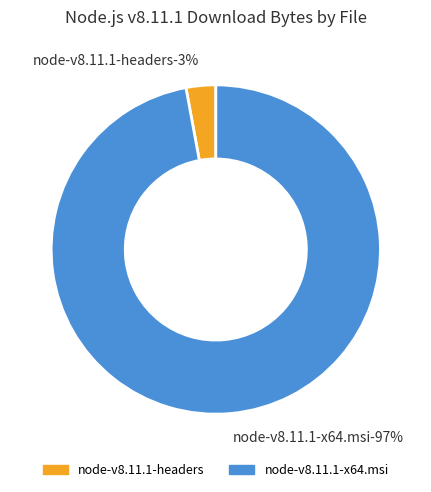

Which category has the biggest portion of the pie?

node-v8.11.1-x64.msi